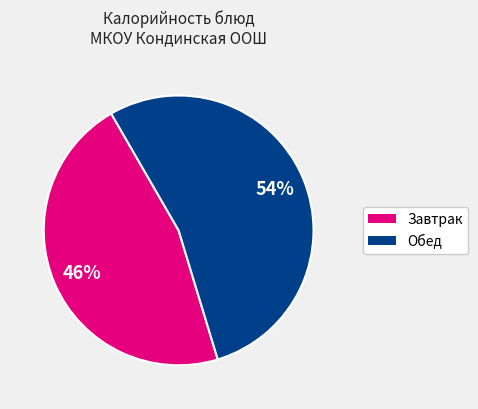

Count the number of slices in the pie.

2